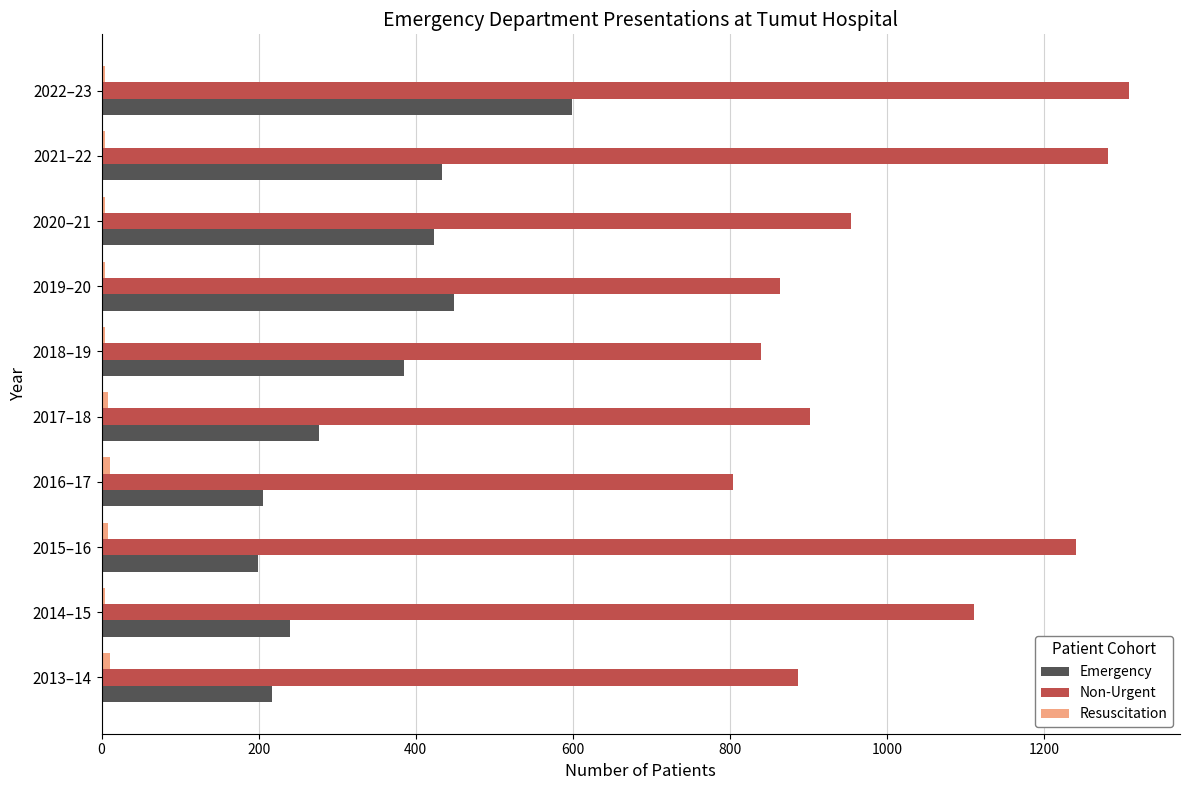

The value of Non-Urgent at 2016–17 is 231. True or false?

False